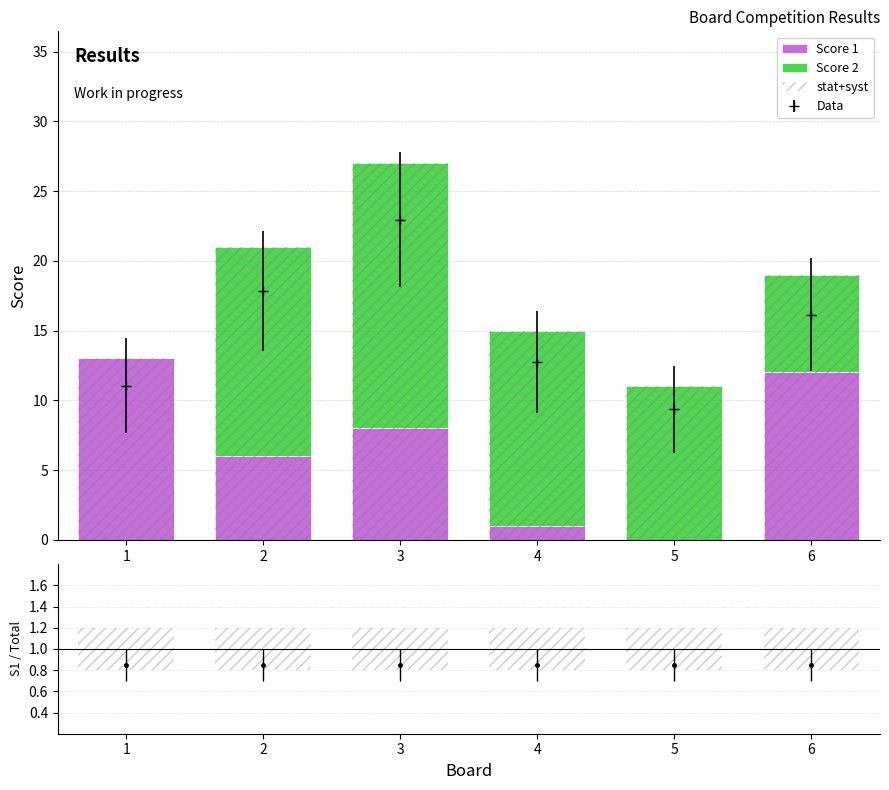

True or false: Score 1 has a value of 6 at 2.

True